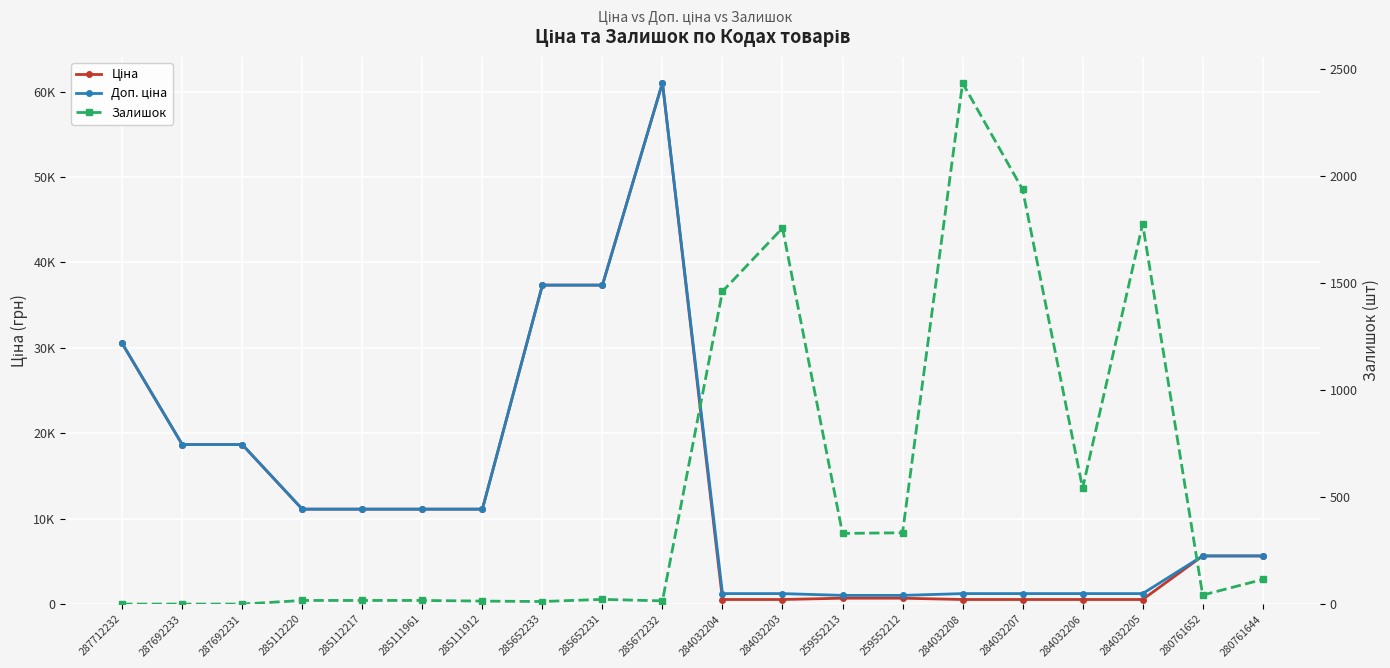

Where is the first local minimum for Залишок?

285652233